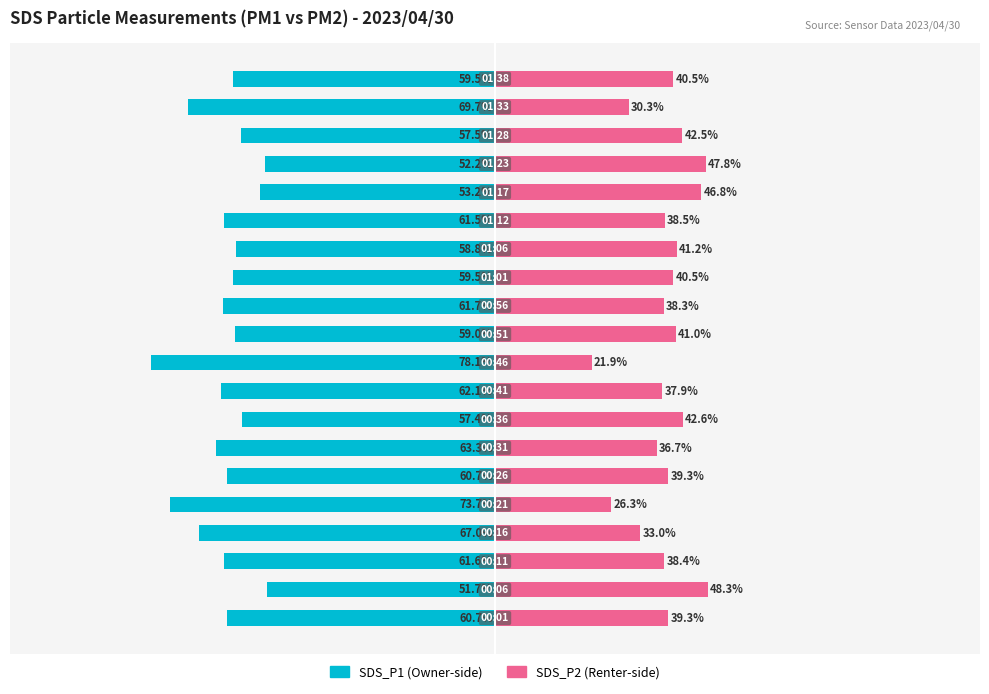

Reading left to right, list all the values displayed in this chart.

SDS_P1: -60.7	-51.7	-61.6	-67.0	-73.7	-60.7	-63.3	-57.4	-62.1	-78.1	-59.0	-61.7	-59.5	-58.8	-61.5	-53.2	-52.2	-57.5	-69.7	-59.5
SDS_P2: 39.3	48.3	38.4	33.0	26.3	39.3	36.7	42.6	37.9	21.9	41.0	38.3	40.5	41.2	38.5	46.8	47.8	42.5	30.3	40.5